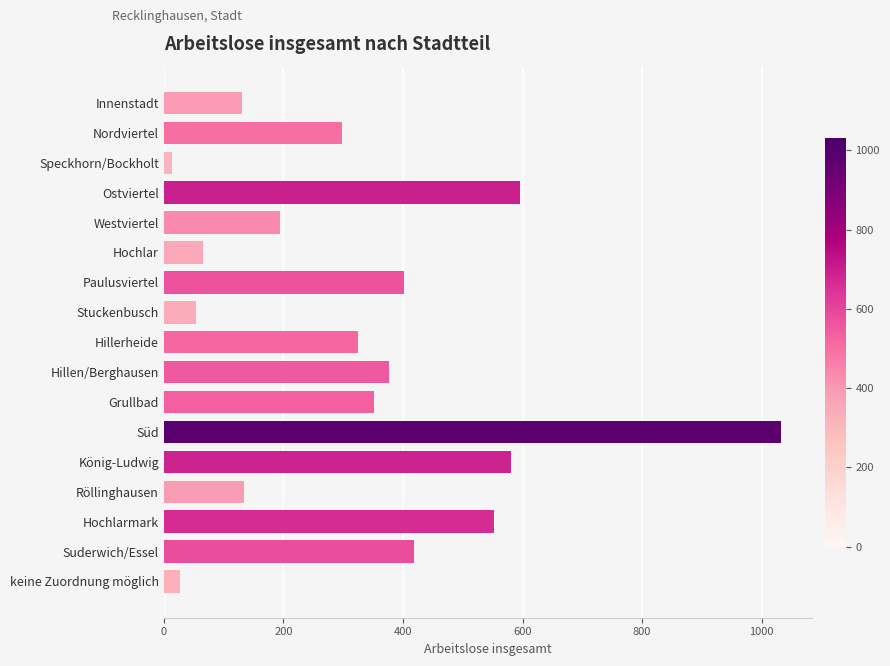

Does the chart contain stacked bars?

No